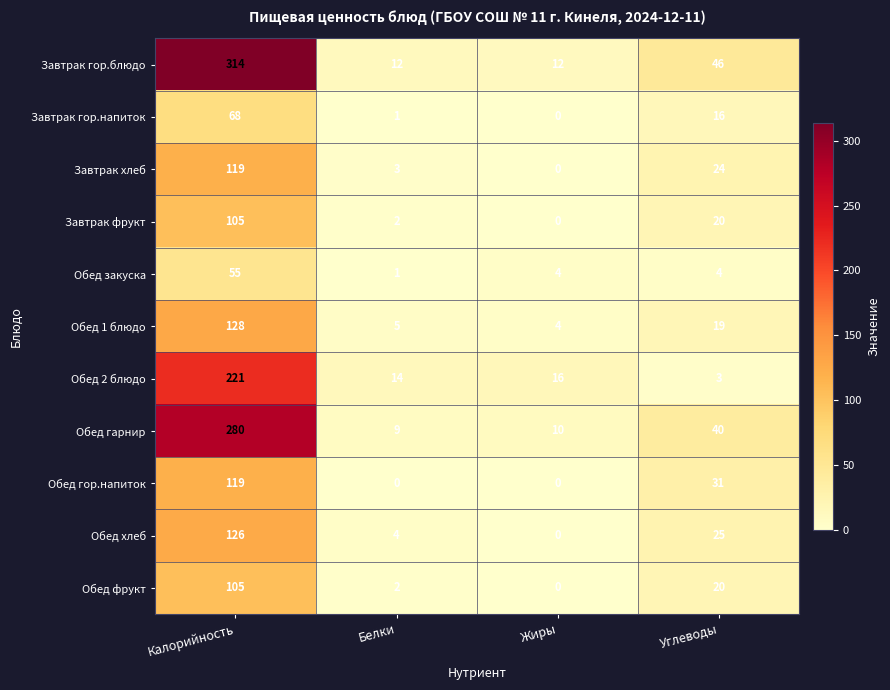

At which label is Обед гор.напиток closest to 59?

Углеводы